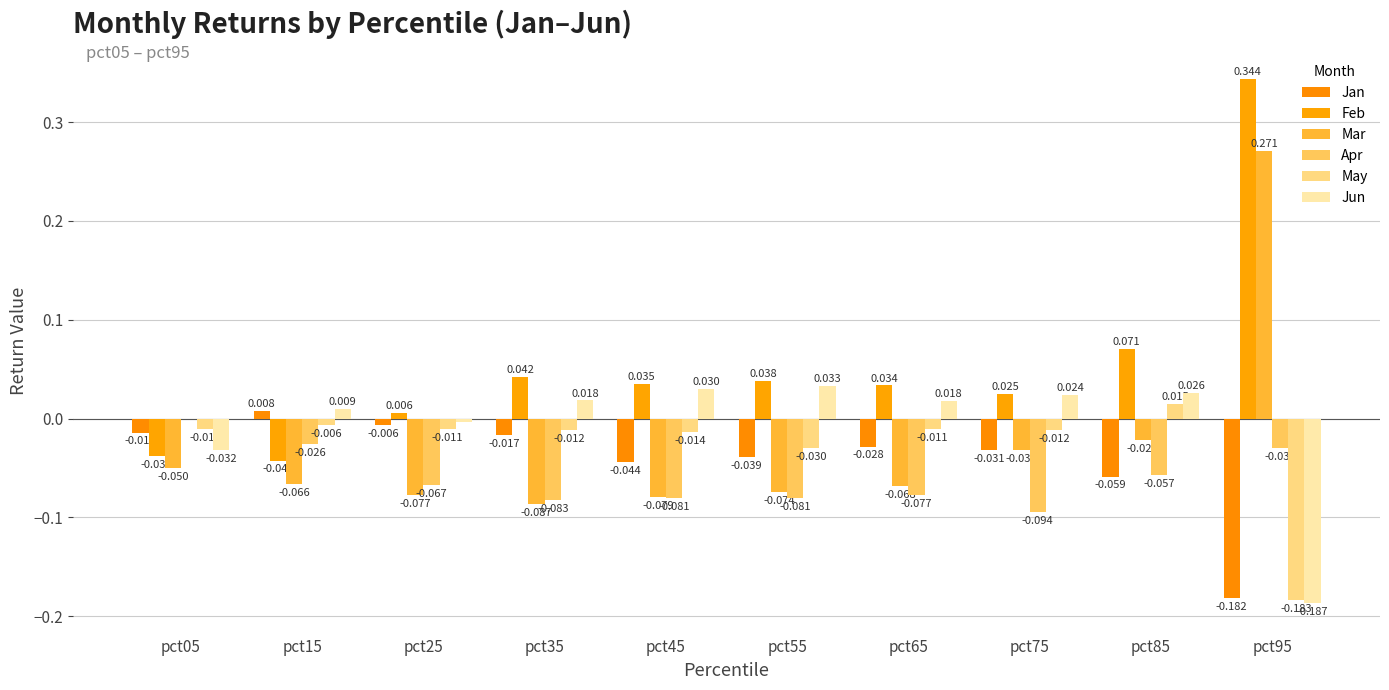

How many categories are shown in the chart?

10